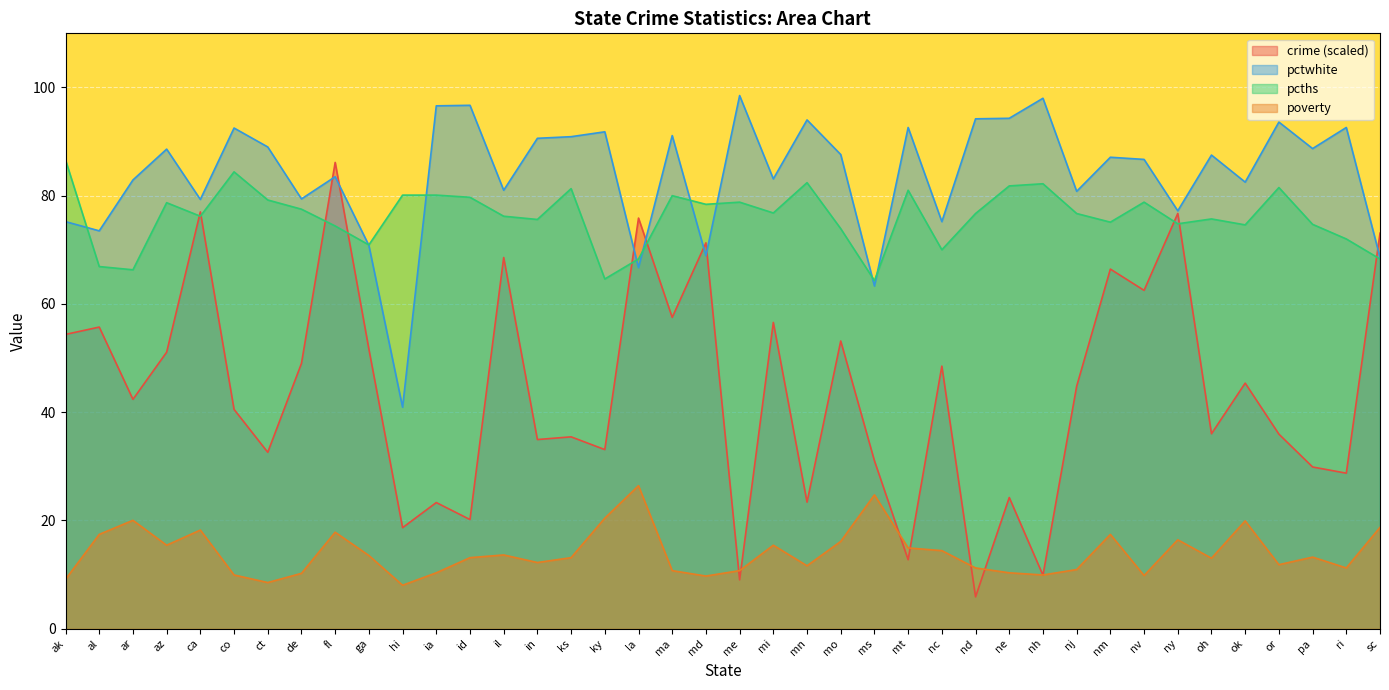

At which category does the chart reach its peak across all series?

me